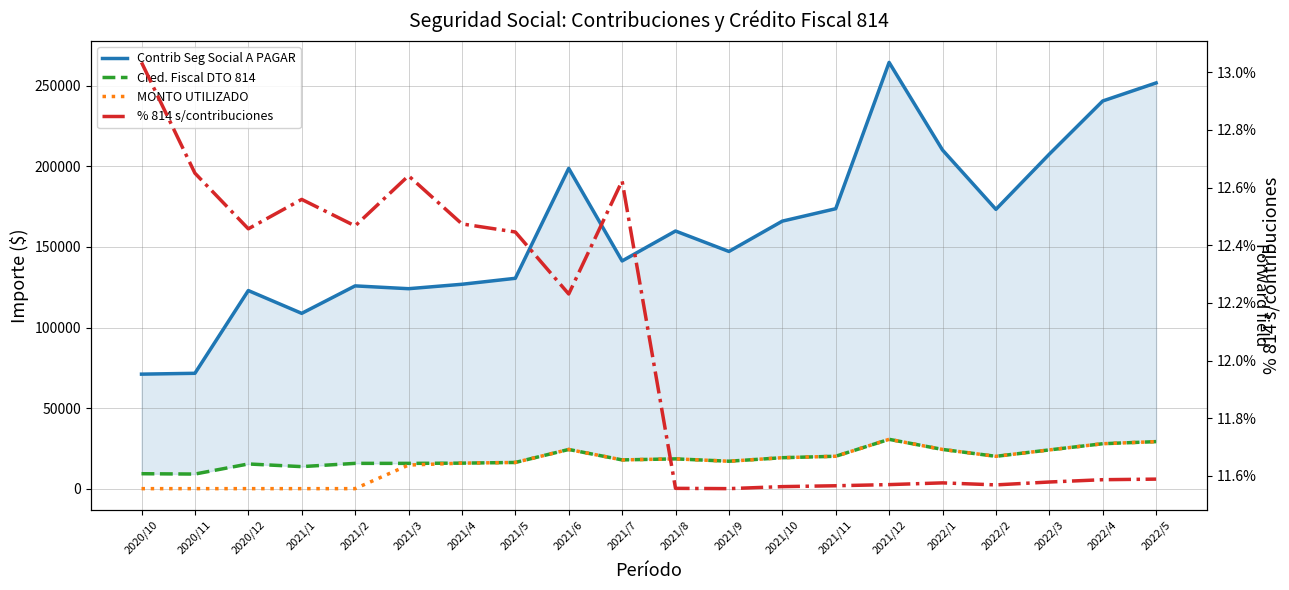

Reading left to right, what are all the values shown in this chart?

Contrib Seg Social A PAGAR: 2020/10=71069.9	2020/11=71598.1	2020/12=122959.5	2021/1=108805.3	2021/2=125852.5	2021/3=124103.9	2021/4=126857.0	2021/5=130557.3	2021/6=198798.0	2021/7=141330.8	2021/8=159910.6	2021/9=147226.3	2021/10=166045.0	2021/11=173752.4	2021/12=264563.3	2022/1=210197.9	2022/2=173367.5	2022/3=207629.7	2022/4=240625.0	2022/5=251840.9
Cred. Fiscal DTO 814: 2020/10=9263.0	2020/11=9057.2	2020/12=15317.2	2021/1=13664.5	2021/2=15689.8	2021/3=15688.2	2021/4=15824.3	2021/5=16249.4	2021/6=24315.5	2021/7=17840.3	2021/8=18481.6	2021/9=17013.6	2021/10=19200.1	2021/11=20096.0	2021/12=30609.3	2022/1=24333.5	2022/2=20057.6	2022/3=24040.7	2022/4=27881.4	2022/5=29186.9
MONTO UTILIZADO: 2020/10=0.0	2020/11=0.0	2020/12=0.0	2021/1=0.0	2021/2=0.0	2021/3=14645.3	2021/4=15824.3	2021/5=16249.4	2021/6=24315.5	2021/7=17840.3	2021/8=18481.6	2021/9=17013.6	2021/10=19200.1	2021/11=20096.0	2021/12=30609.3	2022/1=24333.5	2022/2=20057.6	2022/3=24040.7	2022/4=27881.4	2022/5=29186.9
% 814 s/contribuciones: 2020/10=0.1	2020/11=0.1	2020/12=0.1	2021/1=0.1	2021/2=0.1	2021/3=0.1	2021/4=0.1	2021/5=0.1	2021/6=0.1	2021/7=0.1	2021/8=0.1	2021/9=0.1	2021/10=0.1	2021/11=0.1	2021/12=0.1	2022/1=0.1	2022/2=0.1	2022/3=0.1	2022/4=0.1	2022/5=0.1